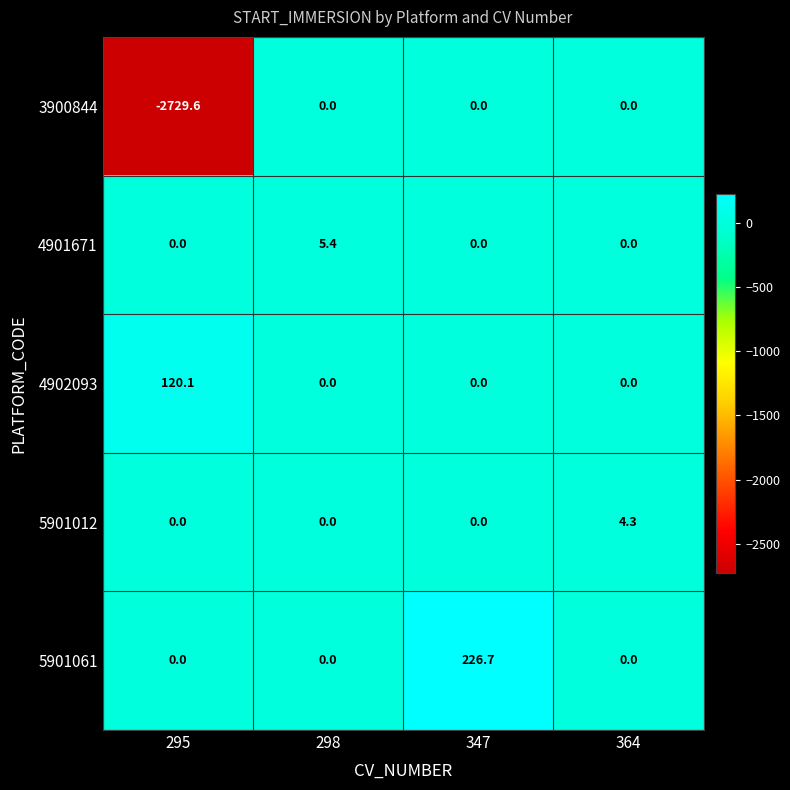

What is the spread (max minus min) of values at 295?

2849.7